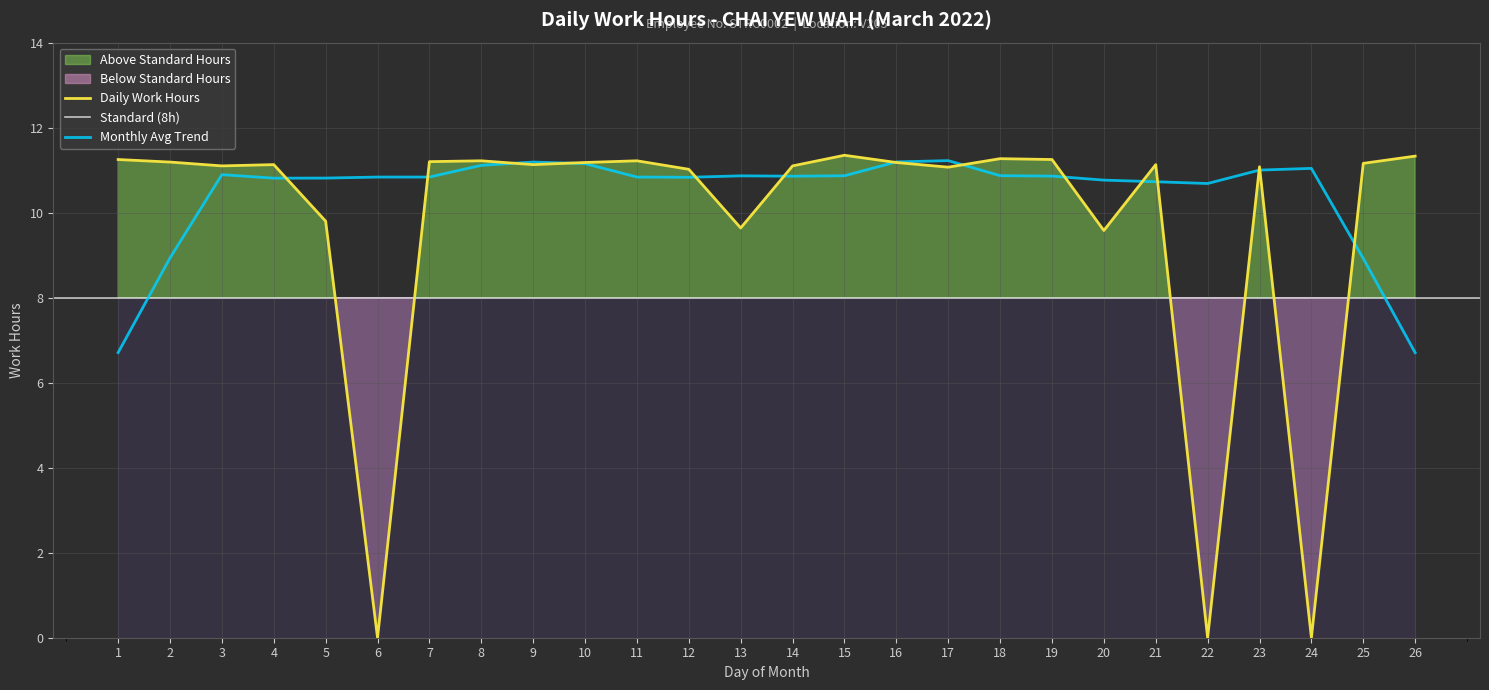

Is it true that Daily Work Hours equals 9.8 at 5?

True